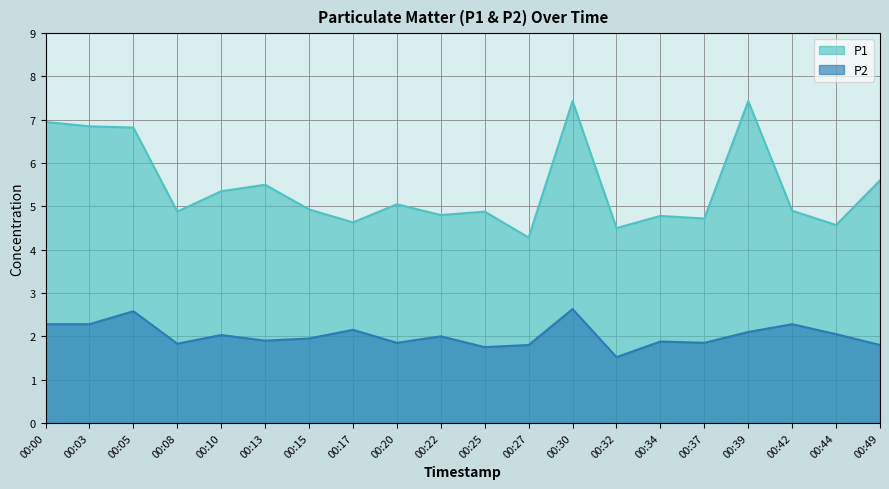

Where is P1 nearest to the value 5?

00:20